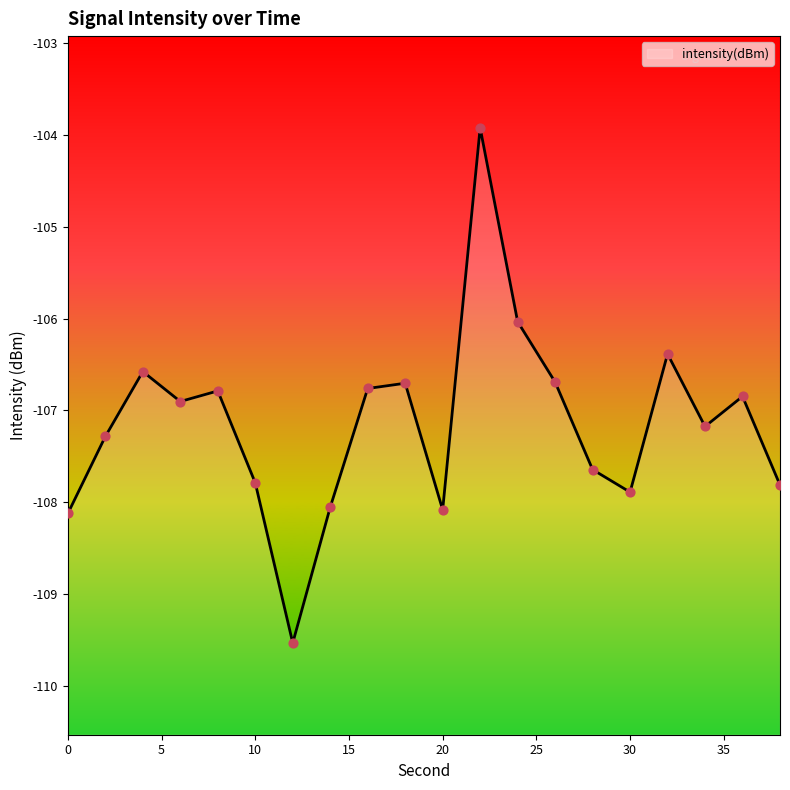

Between 32 and 22, which is larger?

22